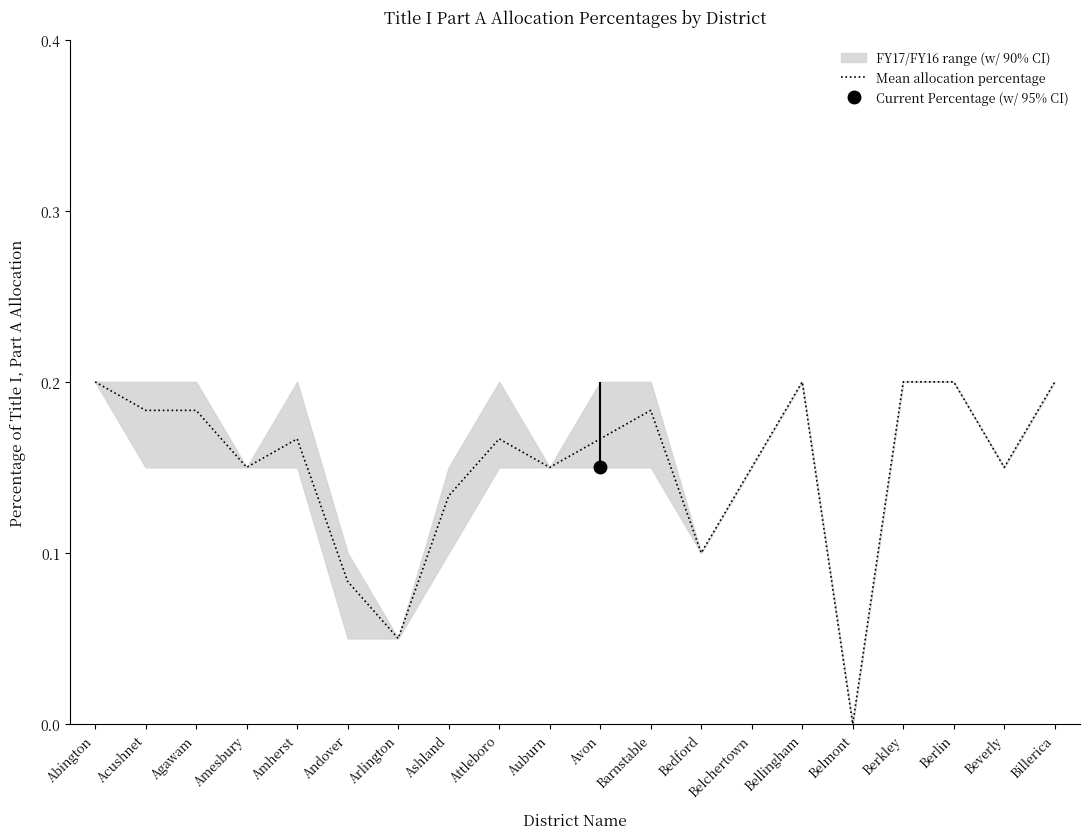

The value at Attleboro is 0.3. True or false?

False